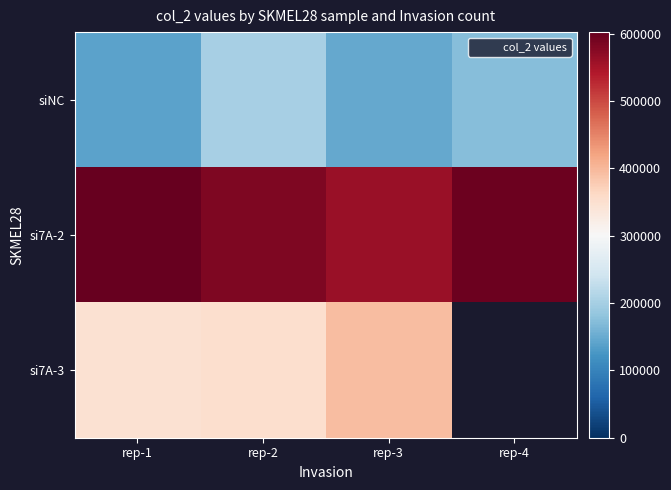

Count the number of data series in this chart.

3